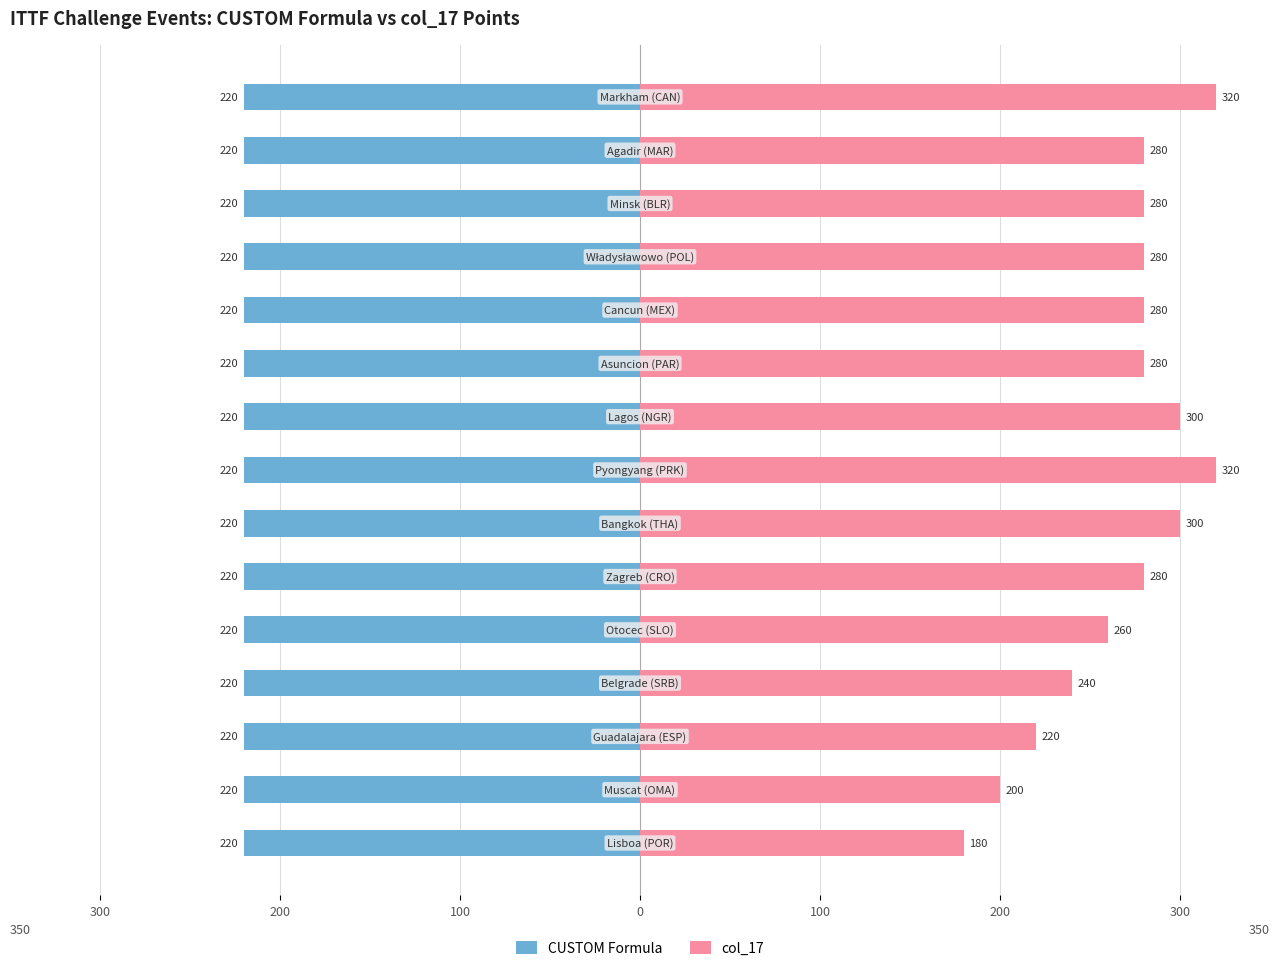

At how many categories does at least one series exceed 278?

10